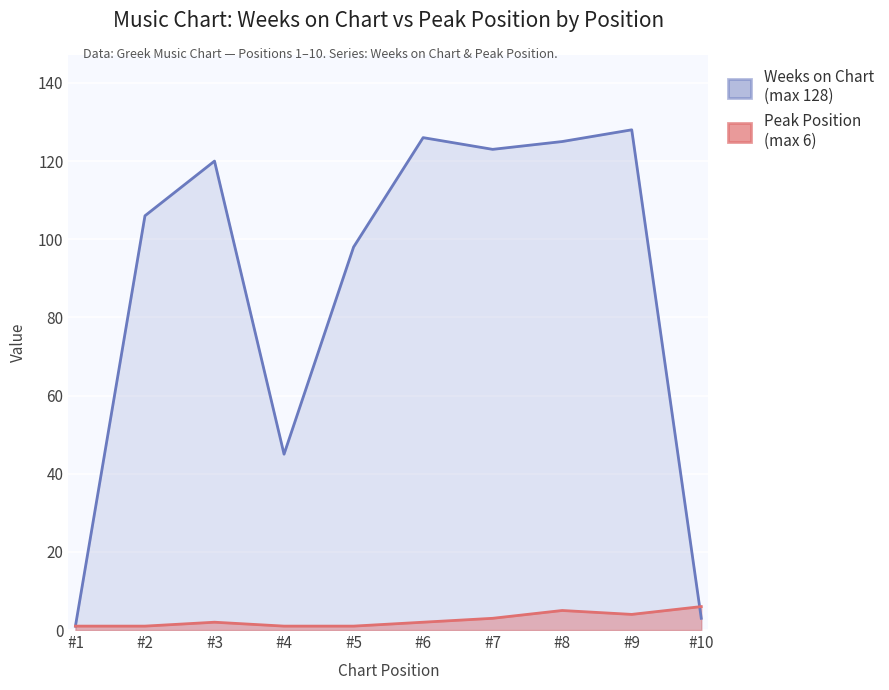

At which category does Weeks on Chart reach its first local peak?

#3